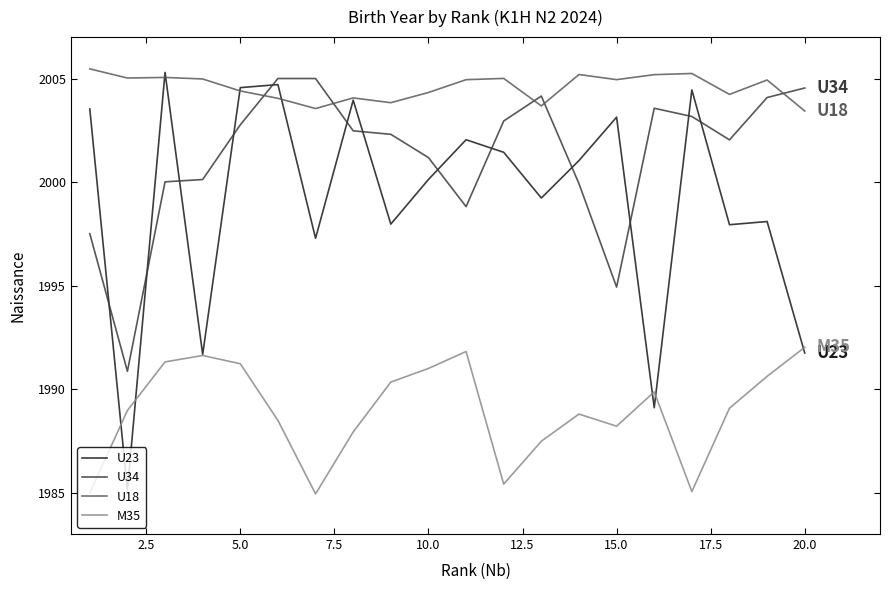

Reading left to right, extract all data points from this chart.

U23: 2003.5	1985.1	2005.3	1991.7	2004.6	2004.7	1997.3	2004.0	1998.0	2000.1	2002.0	2001.4	1999.2	2001.0	2003.1	1989.1	2004.4	1997.9	1998.1	1991.7
U34: 1997.5	1990.9	2000.0	2000.1	2002.8	2005.0	2005.0	2002.5	2002.3	2001.2	1998.8	2002.9	2004.2	1999.9	1994.9	2003.6	2003.2	2002.0	2004.1	2004.5
U18: 2005.5	2005.0	2005.1	2005.0	2004.4	2004.0	2003.5	2004.1	2003.8	2004.3	2004.9	2005.0	2003.7	2005.2	2004.9	2005.2	2005.2	2004.2	2004.9	2003.4
M35: 1985.0	1989.0	1991.3	1991.6	1991.2	1988.5	1984.9	1987.9	1990.3	1991.0	1991.8	1985.4	1987.5	1988.8	1988.2	1989.9	1985.0	1989.1	1990.6	1992.0